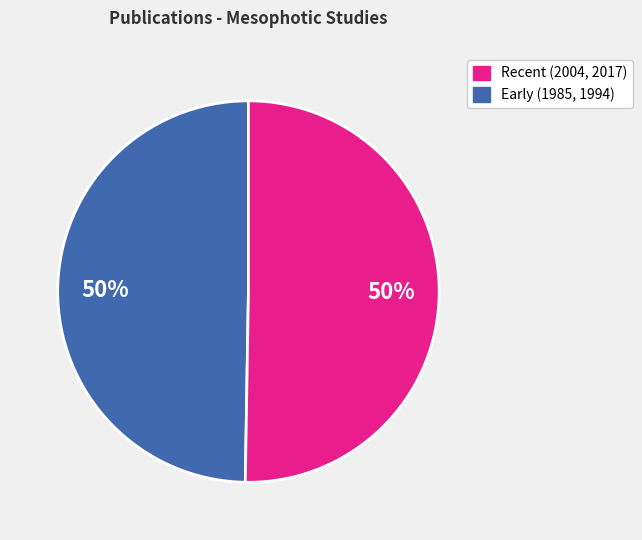

How many slices are in this pie chart?

2